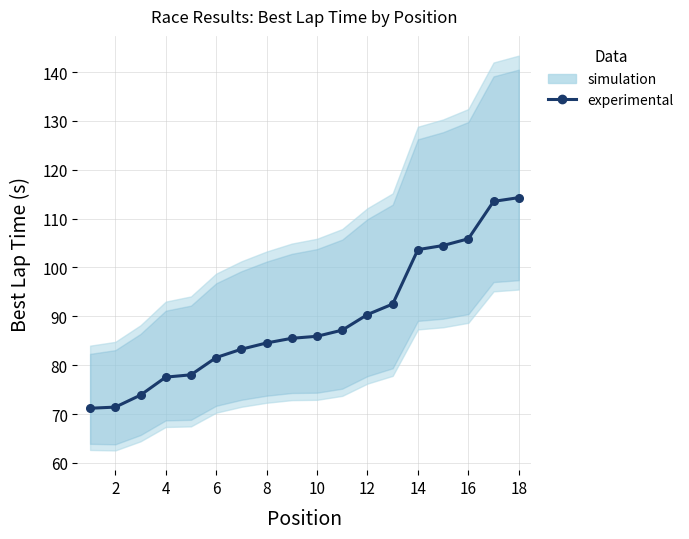

Between 2 and 16, which is larger?

16